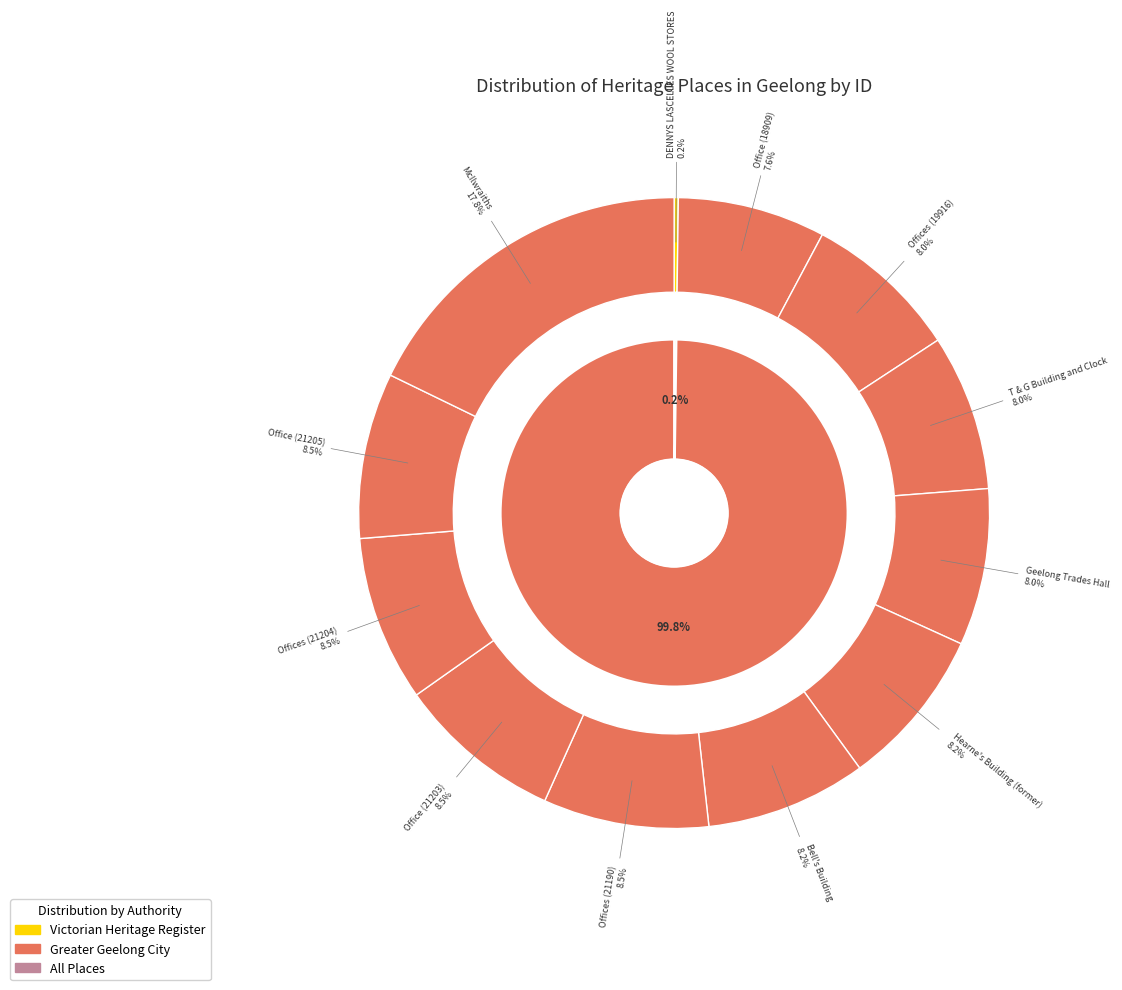

Rank the categories by value from lowest to highest.

DENNYS LASCELLES WOOL STORES, Office (18909), Offices (19916), T & G Building and Clock, Geelong Trades Hall, Hearne's Building (former), Bell's Building, Offices (21190), Office (21203), Offices (21204), Office (21205), McIlwraiths